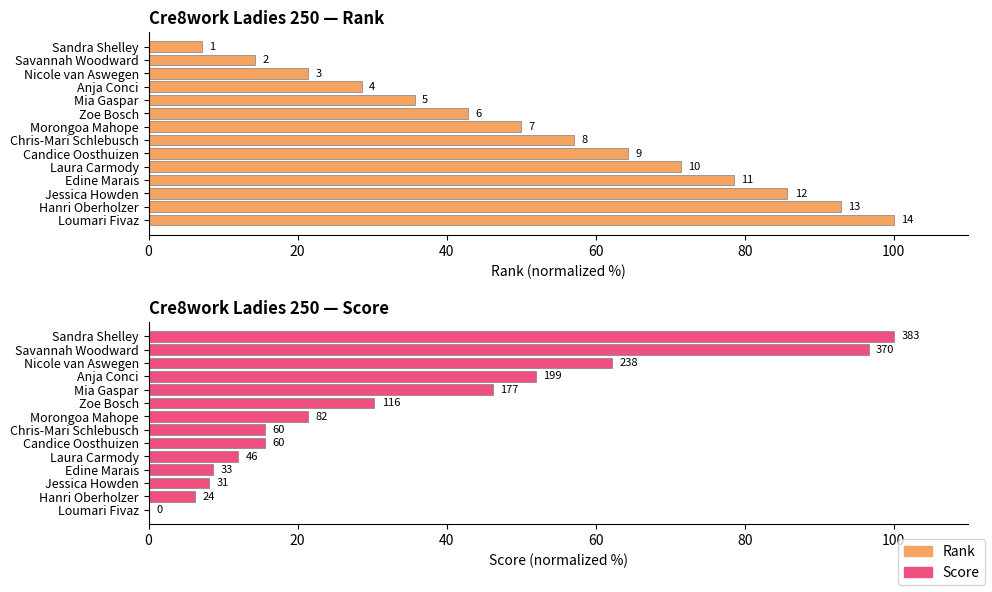

What is the label of the 6th bar from the right?

8